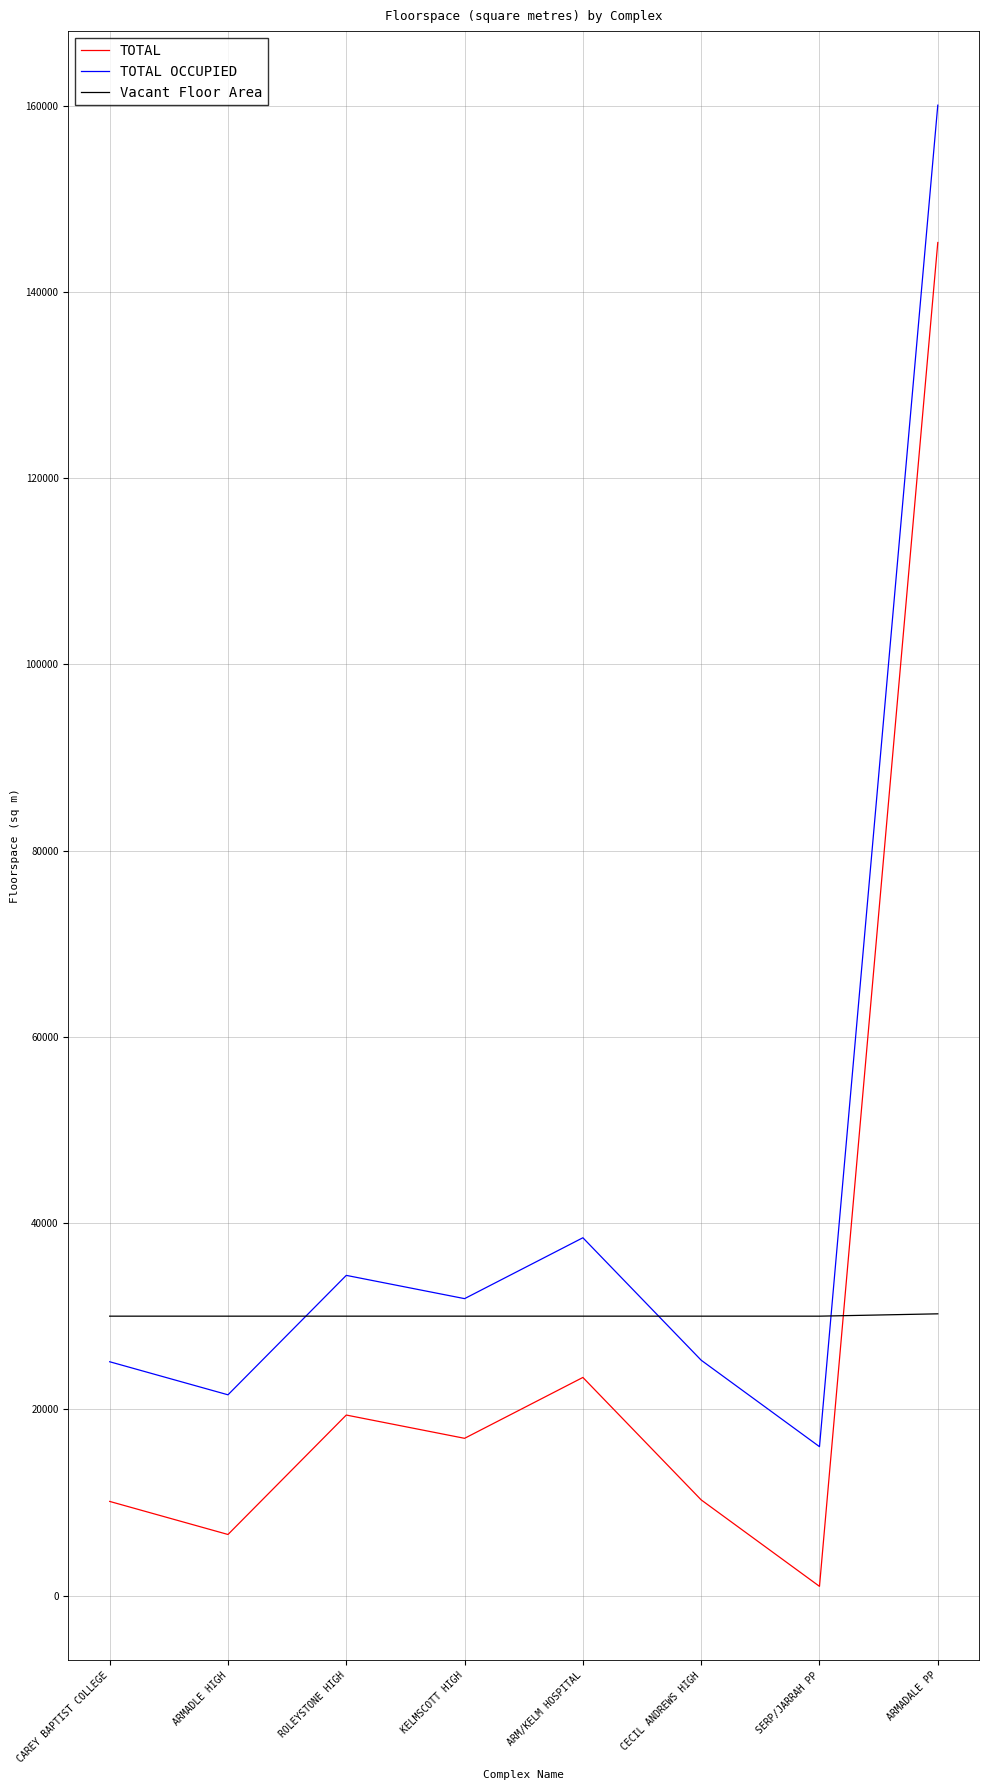

What is the total value across all series at SERP/JARRAH PP?

46970